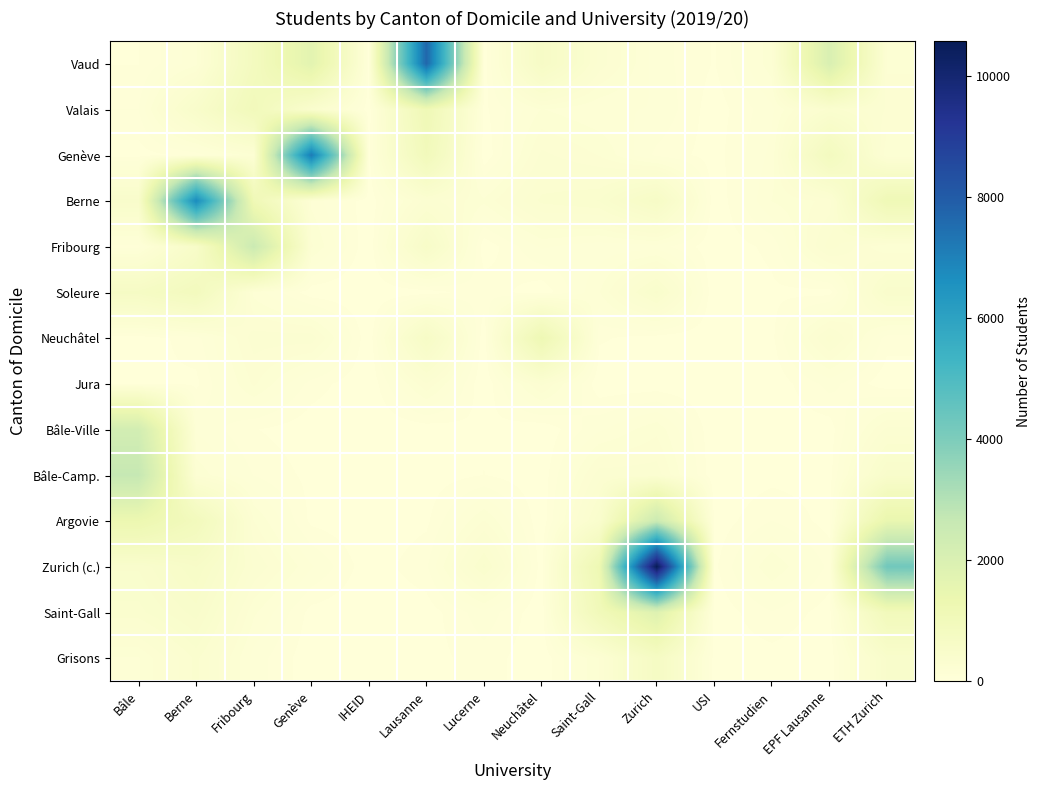

What is the maximum value shown in the chart?

10564